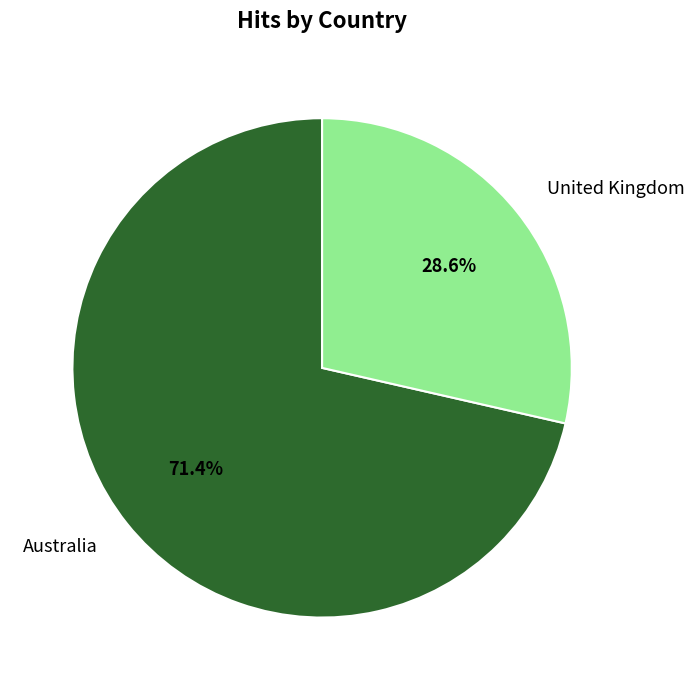

Is there any slice that represents more than half of the pie?

Yes